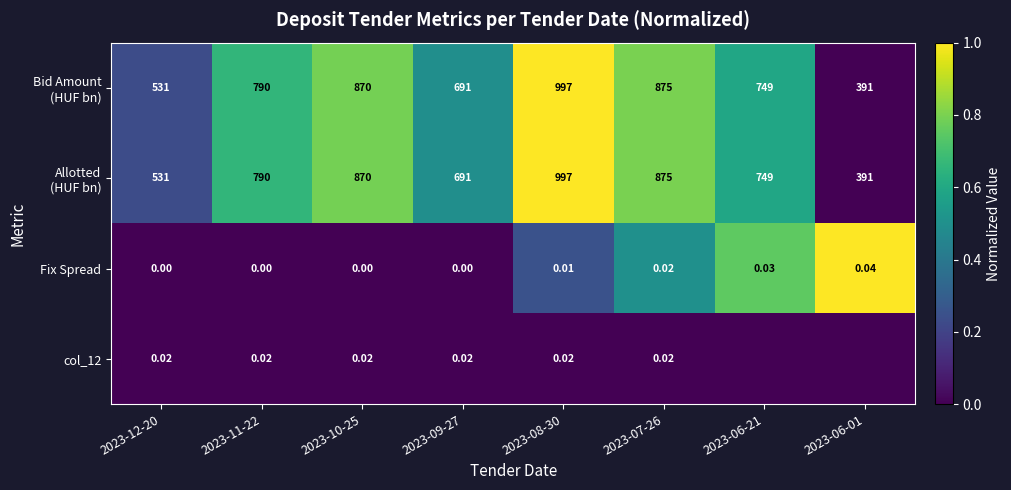

Is it true that Bid Amount (HUF bn) equals 1.1 at 2023-10-25?

False